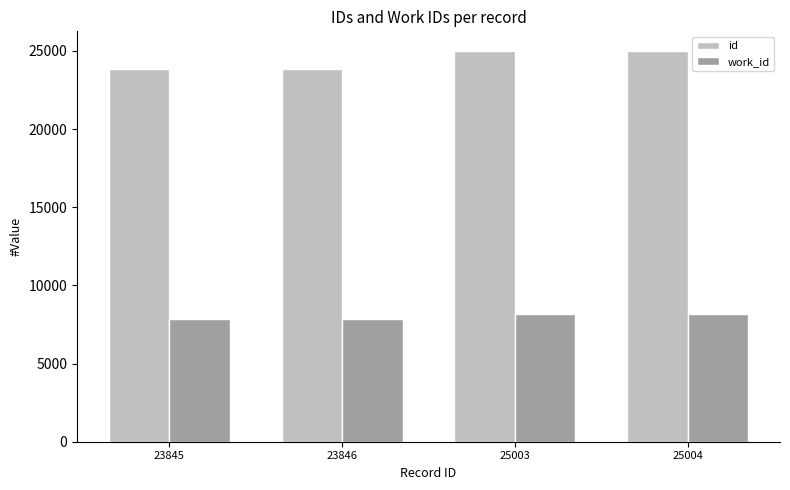

What is the smallest value displayed?

7882